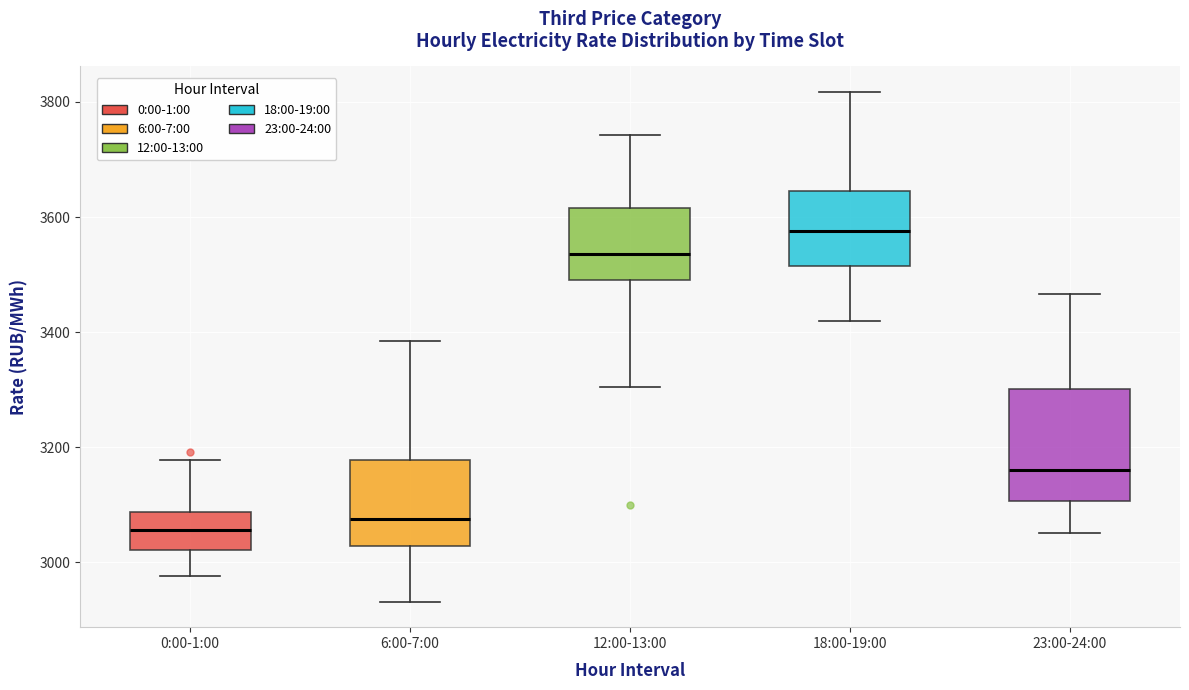

Reading left to right, read every box against the y-axis: the position of its median line, the range the box covers, and the ends of its whiskers. The values are not printed on the chart, so give them approximately, as read against the axis.

0:00-1:00: median 3060, box 3020 to 3080, whiskers 2980 to 3180
6:00-7:00: median 3080, box 3020 to 3180, whiskers 2940 to 3380
12:00-13:00: median 3540, box 3500 to 3620, whiskers 3300 to 3740
18:00-19:00: median 3580, box 3520 to 3640, whiskers 3420 to 3820
23:00-24:00: median 3160, box 3100 to 3300, whiskers 3060 to 3460